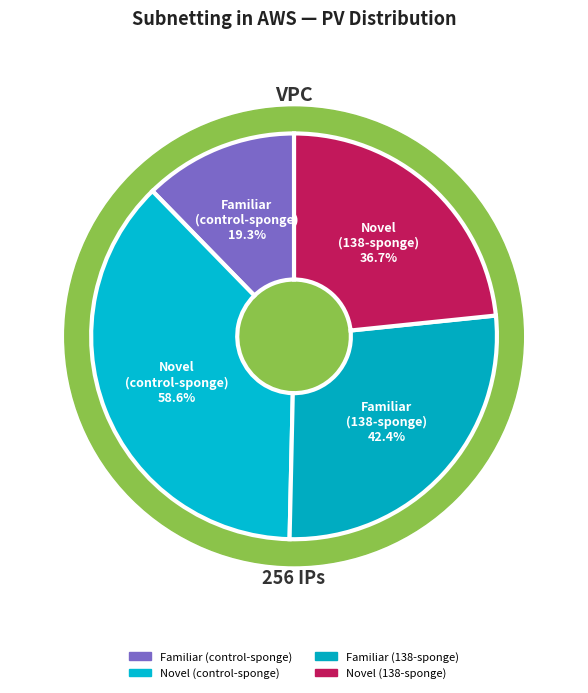

Which category has the smallest portion of the pie?

Familiar
(control-sponge)